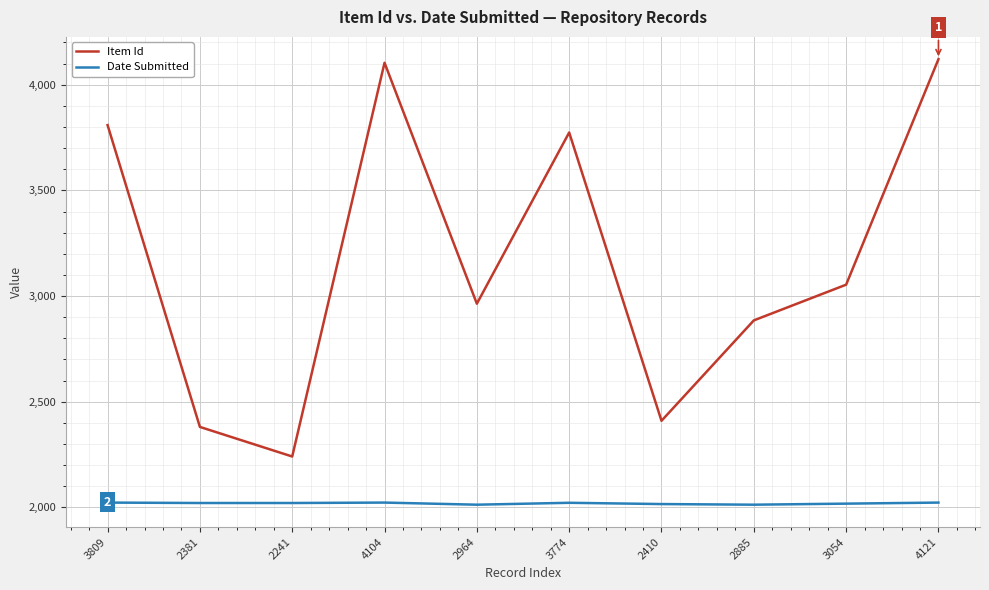

What is the smallest value displayed?

2013